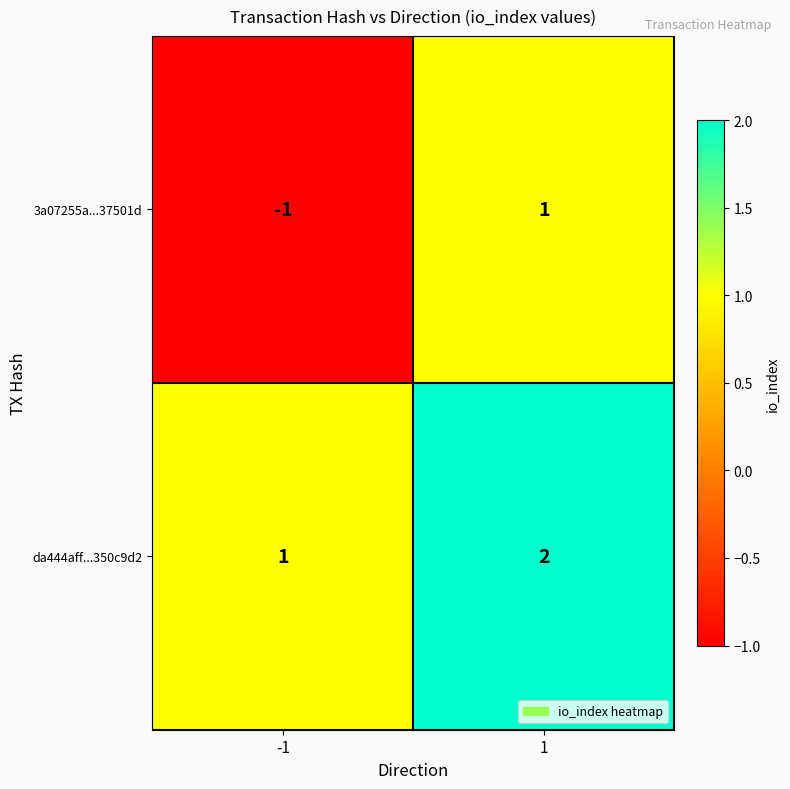

Which series changed the most between -1 and 1?

3a07255a...37501d